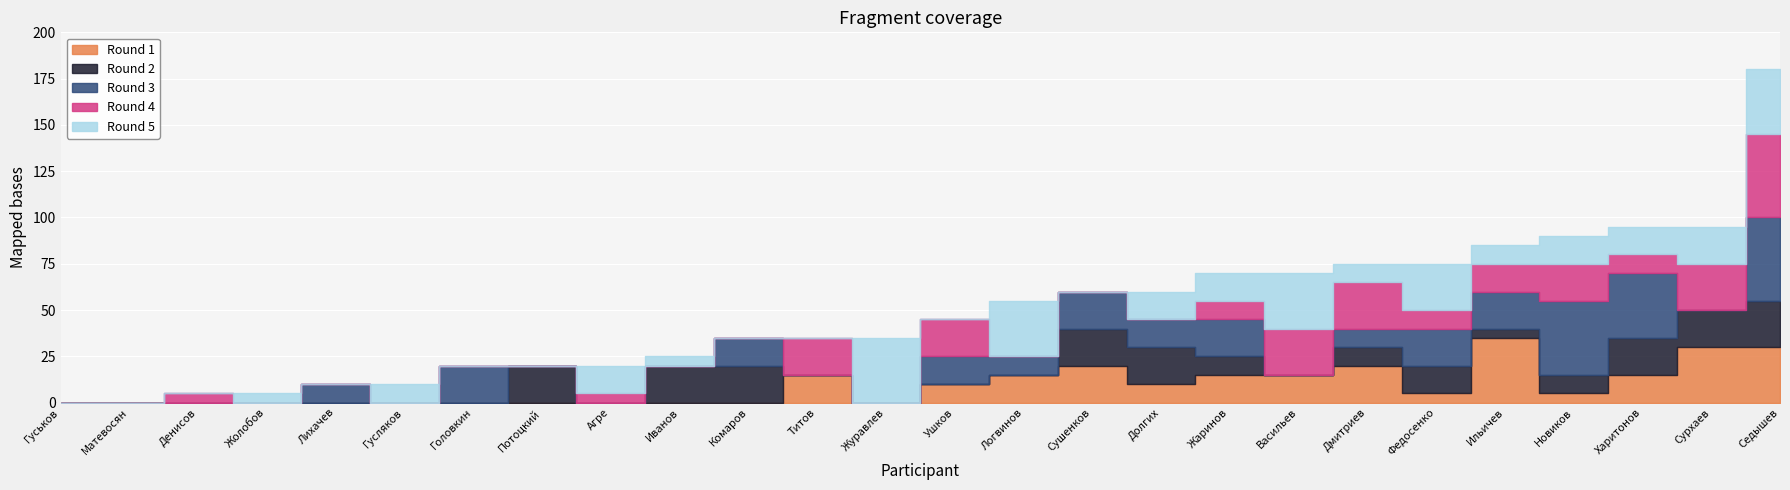

True or false: Round 4 and Round 2 cross at least once.

True